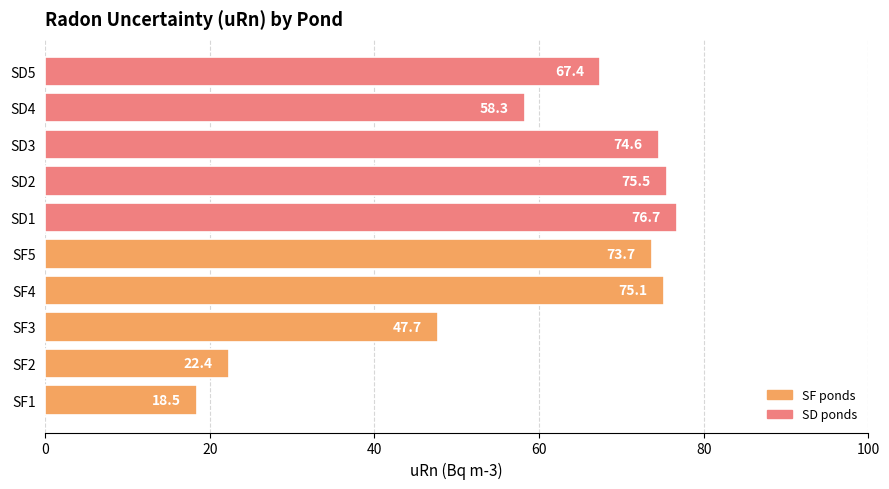

Approximately how many times larger is the value at SF2 compared to SD3?

0.3